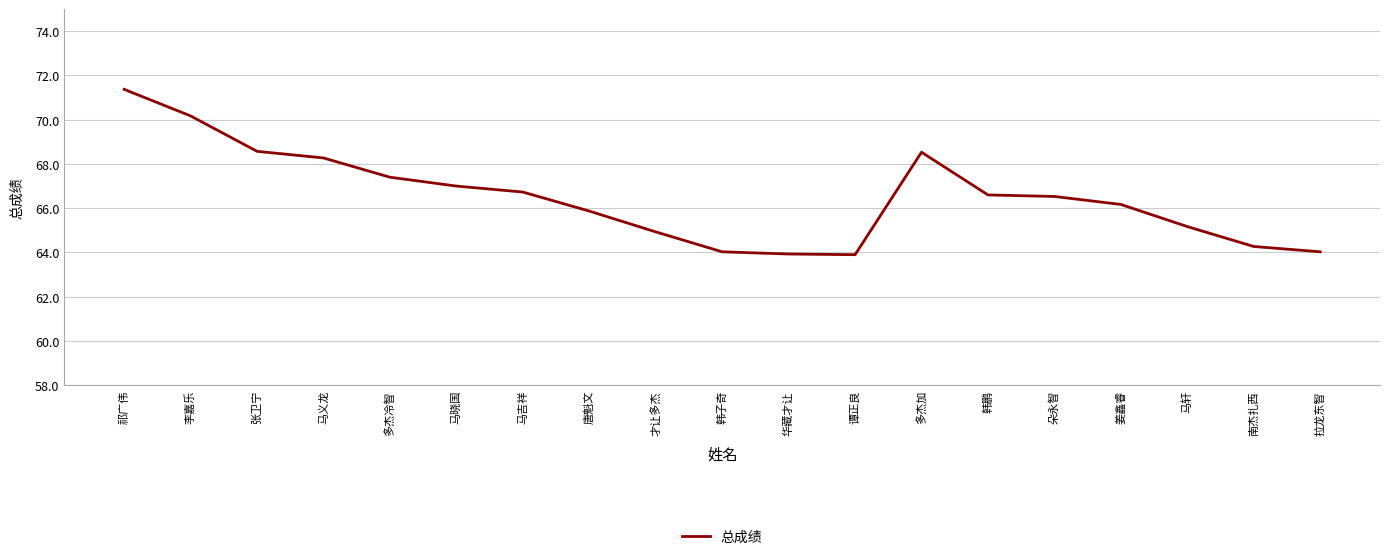

What is the change in value from 张卫宁 to 姜鑫睿?

-2.4